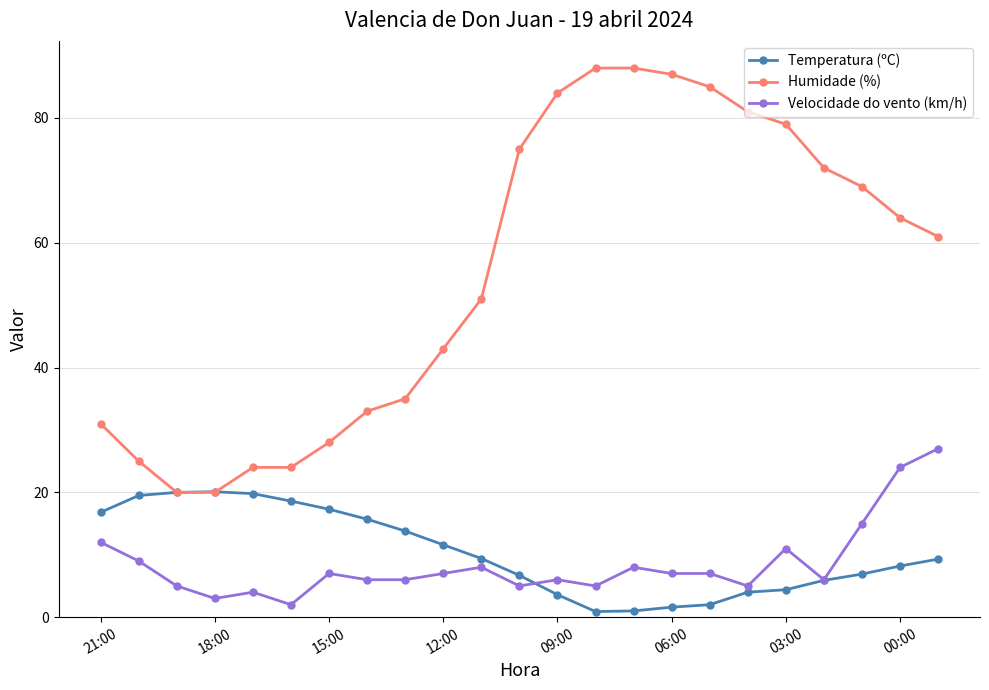

What is the maximum value shown in the chart?

88.0